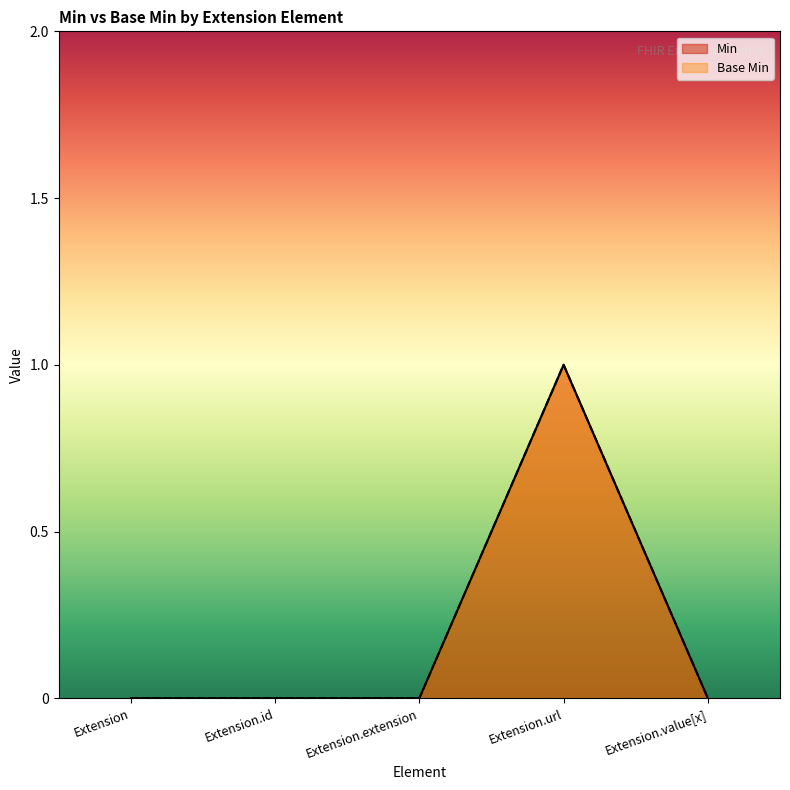

True or false: Min and Base Min cross at least once.

False